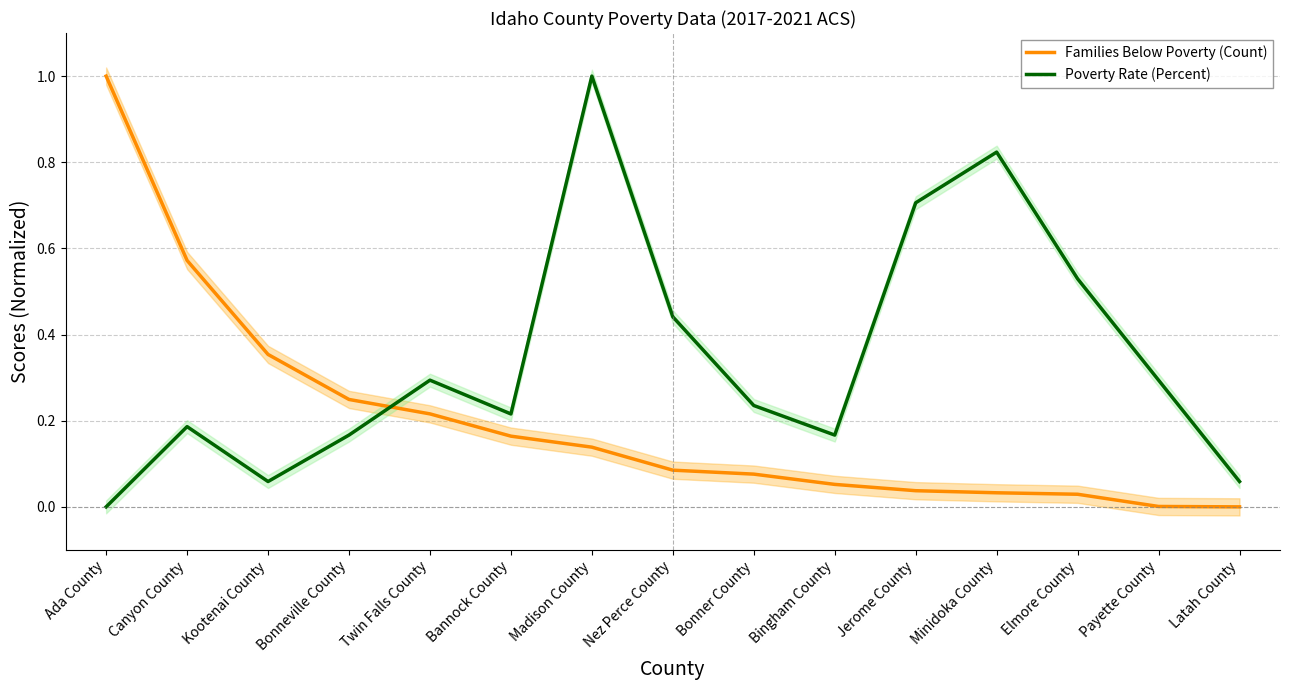

What is the difference between the highest and lowest values at Nez Perce County?

0.4